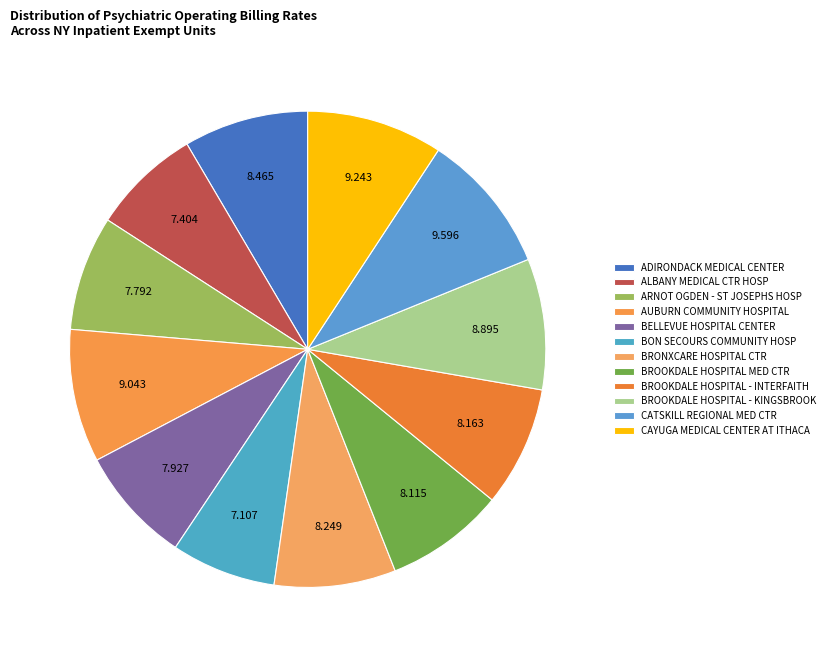

What is the ratio of the value at CAYUGA MEDICAL CENTER AT ITHACA to the value at BROOKDALE HOSPITAL - INTERFAITH?

1.1